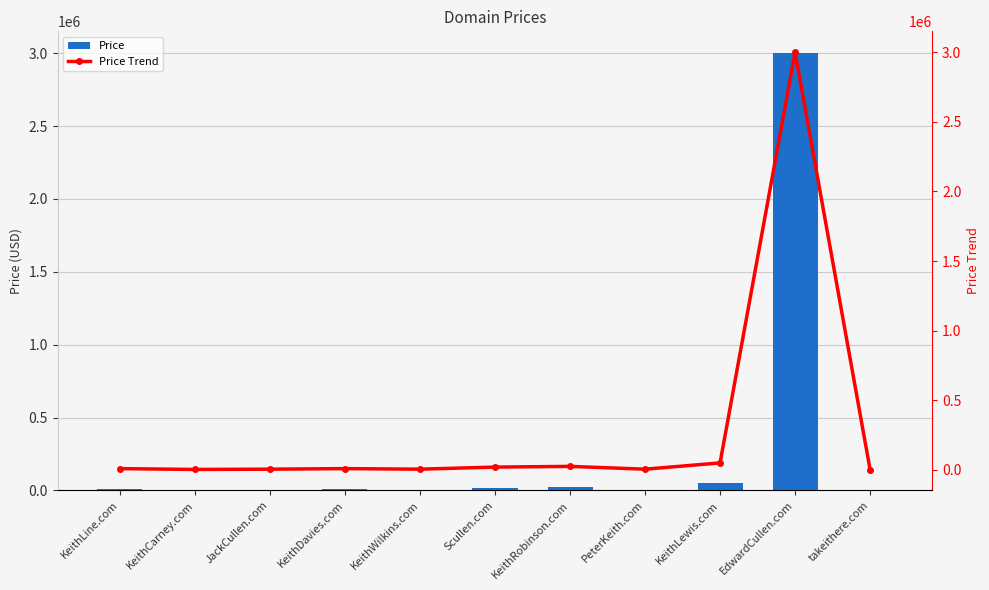

Between Scullen.com and takeithere.com, which is larger?

Scullen.com